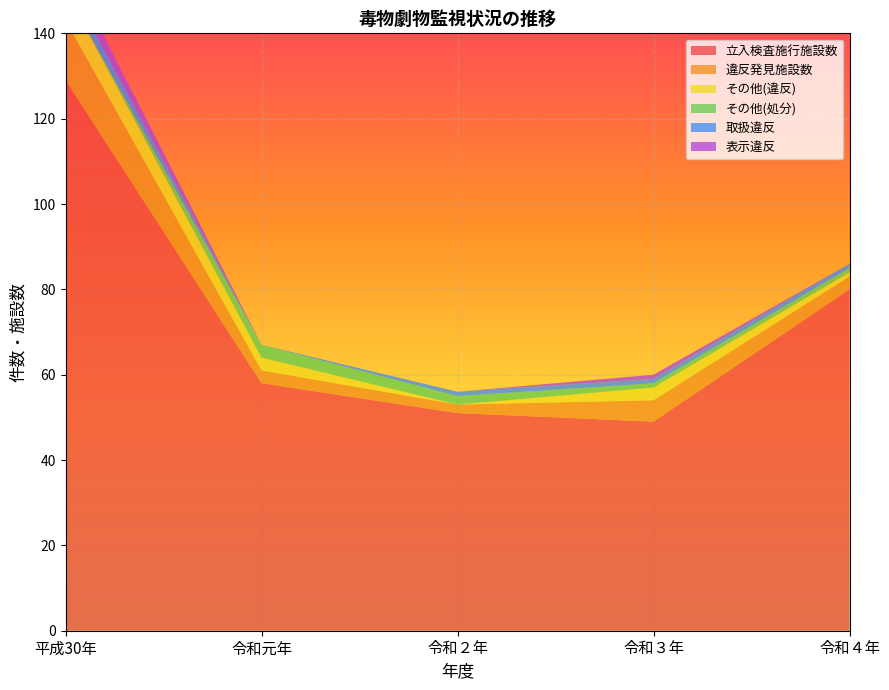

Reading right to left, list all the values displayed in this chart.

立入検査施行施設数: 80	49	51	58	129
違反発見施設数: 3	5	2	3	14
その他(違反): 1	3	0	3	7
その他(処分): 1	1	2	3	0
取扱違反: 1	1	1	0	3
表示違反: 0	1	0	0	4